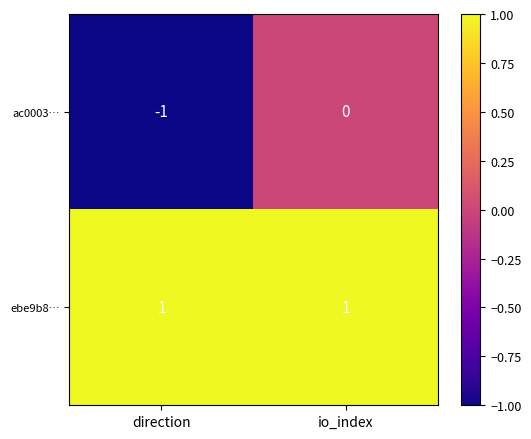

Which category has the highest value in the ac0003… series?

io_index